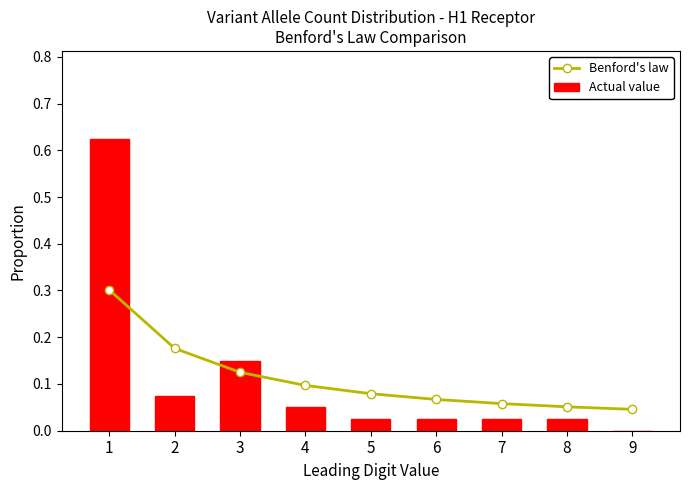

Reading left to right, extract all data points from this chart.

Benford's law: 1=0.3	2=0.2	3=0.1	4=0.1	5=0.1	6=0.1	7=0.1	8=0.1	9=0.0
Actual value: 1=0.6	2=0.1	3=0.1	4=0.1	5=0.0	6=0.0	7=0.0	8=0.0	9=0.0